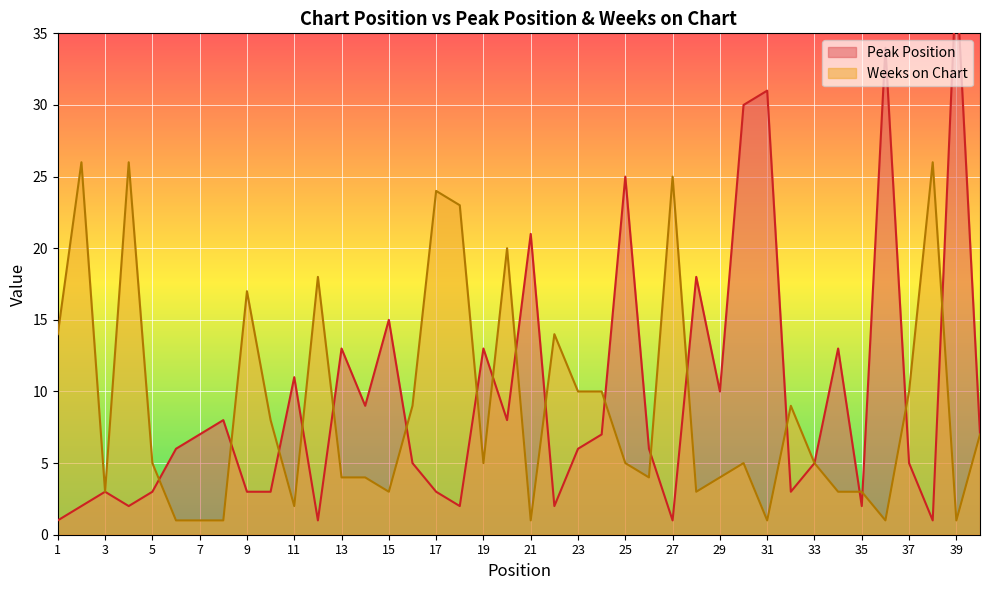

Is it true that Peak Position equals 3 at 5?

True